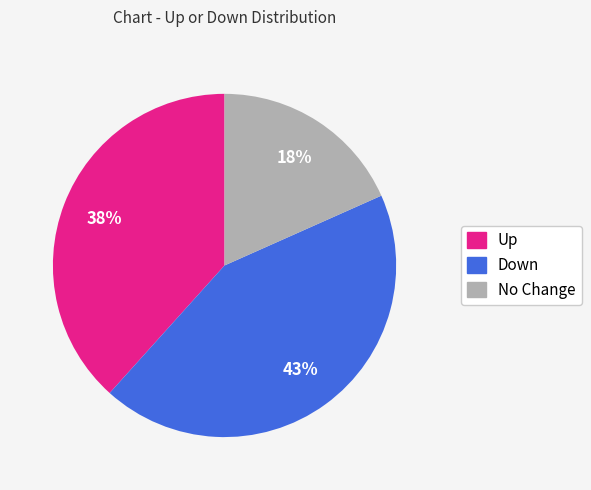

Count the number of slices in the pie.

3